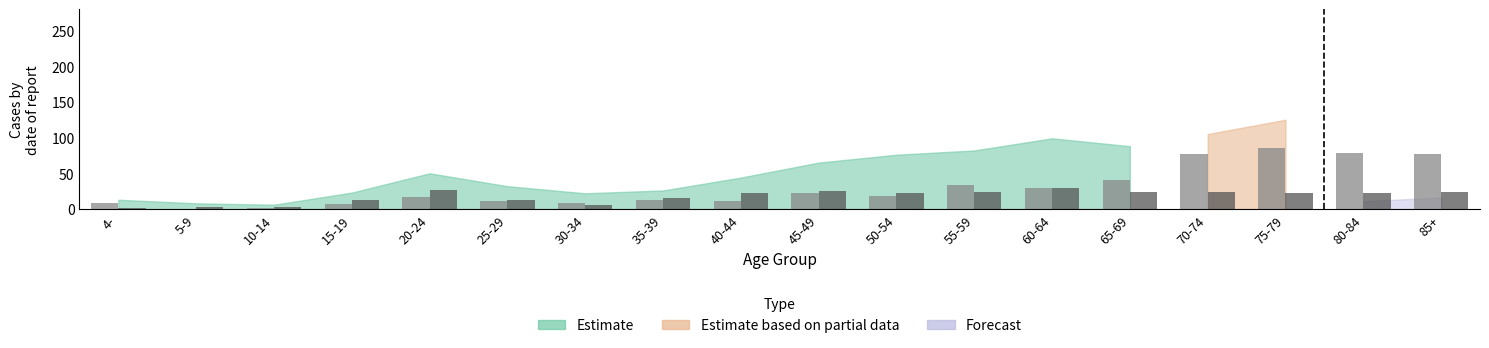

What is the total value across all series at 60-64?

60